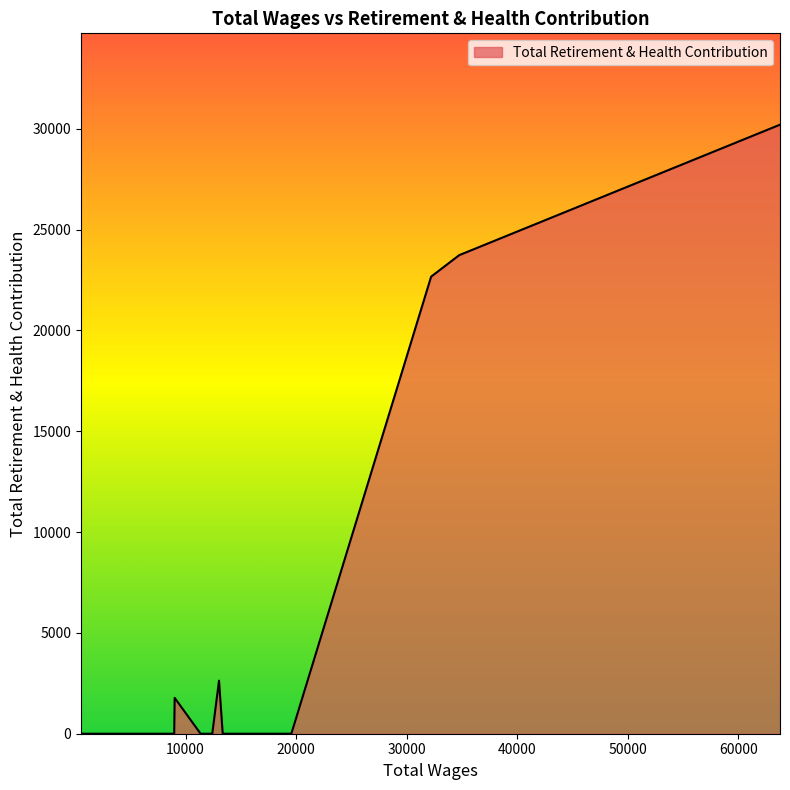

What is the difference between the maximum and minimum values?

30197